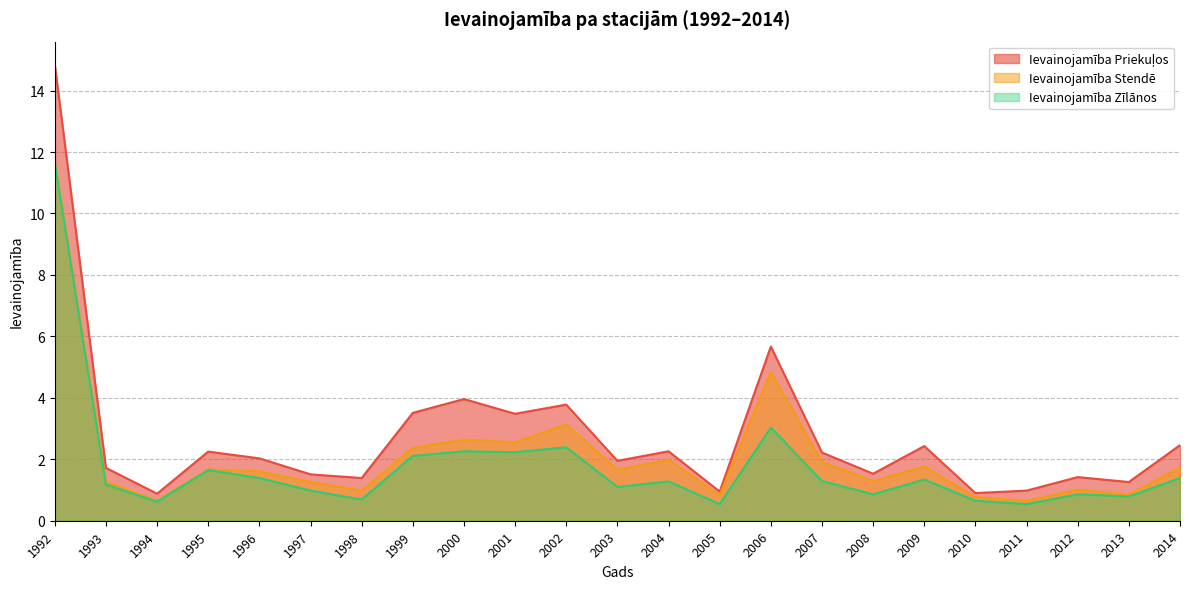

Rank the categories by Ievainojamība Stendē value from highest to lowest.

1992, 2006, 2002, 2000, 2001, 1999, 2004, 2007, 2009, 2014, 1995, 2003, 1996, 2008, 1993, 1997, 2012, 1998, 2013, 2005, 2010, 1994, 2011